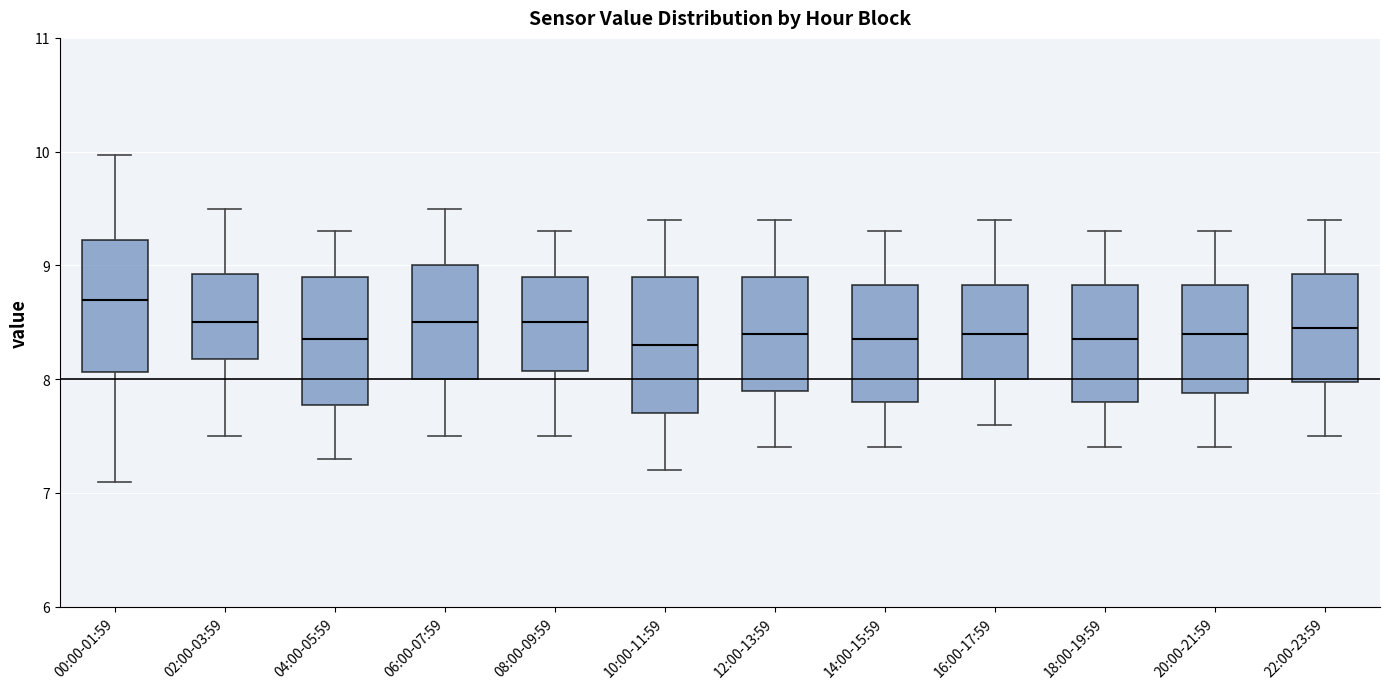

Reading left to right, transcribe this box plot: for each box, give where its median line is, the range the box spans, and where its two whiskers end, as read against the y-axis. The values are not printed on the chart, so give them approximately, as read against the axis.

00:00-01:59: median 8.7, box 8.1 to 9.2, whiskers 7.1 to 10.0
02:00-03:59: median 8.5, box 8.2 to 8.9, whiskers 7.5 to 9.5
04:00-05:59: median 8.4, box 7.8 to 8.9, whiskers 7.3 to 9.3
06:00-07:59: median 8.5, box 8.0 to 9.0, whiskers 7.5 to 9.5
08:00-09:59: median 8.5, box 8.1 to 8.9, whiskers 7.5 to 9.3
10:00-11:59: median 8.3, box 7.7 to 8.9, whiskers 7.2 to 9.4
12:00-13:59: median 8.4, box 7.9 to 8.9, whiskers 7.4 to 9.4
14:00-15:59: median 8.4, box 7.8 to 8.8, whiskers 7.4 to 9.3
16:00-17:59: median 8.4, box 8.0 to 8.8, whiskers 7.6 to 9.4
18:00-19:59: median 8.4, box 7.8 to 8.8, whiskers 7.4 to 9.3
20:00-21:59: median 8.4, box 7.9 to 8.8, whiskers 7.4 to 9.3
22:00-23:59: median 8.5, box 8.0 to 8.9, whiskers 7.5 to 9.4